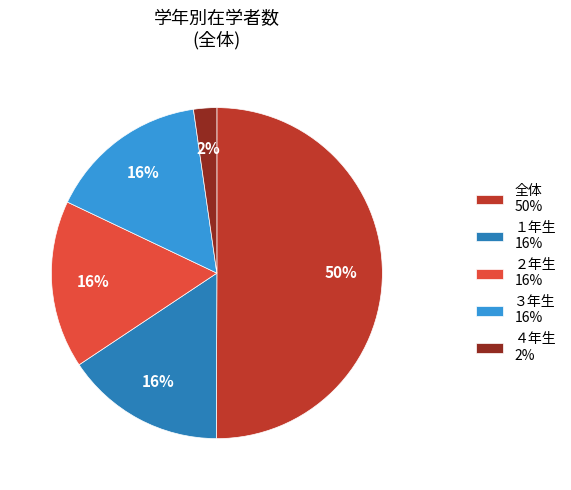

How many segments does this pie chart have?

5